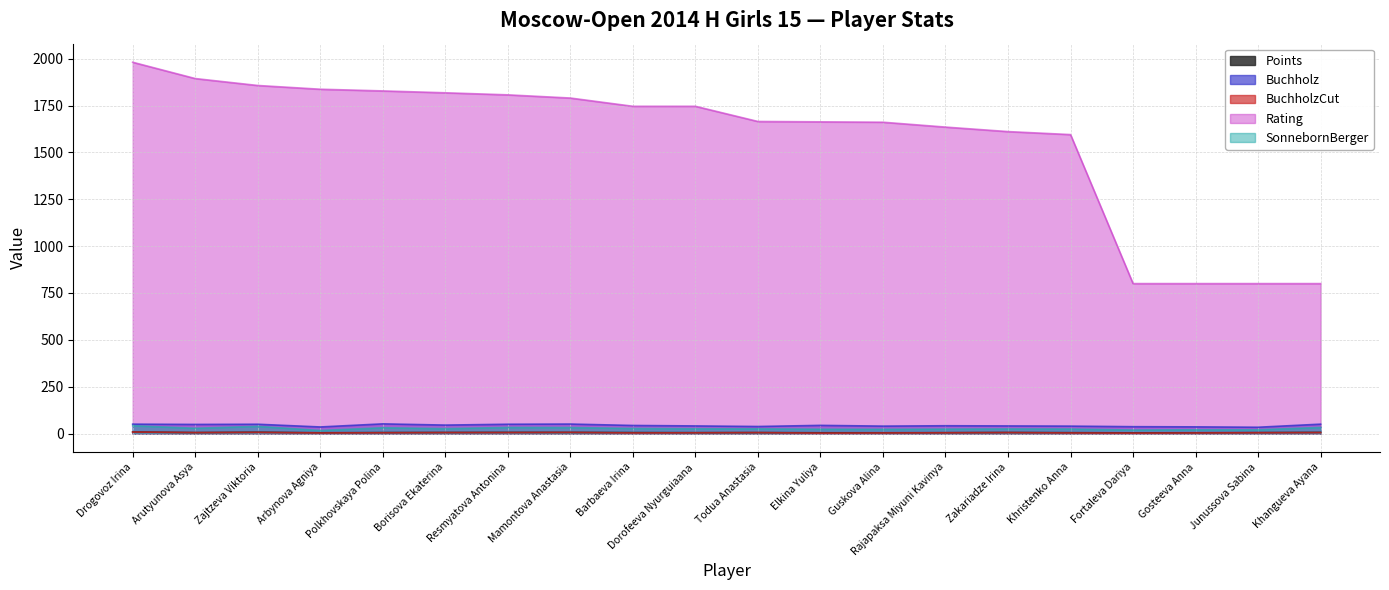

At which label does BuchholzCut reach its peak?

Drogovoz Irina